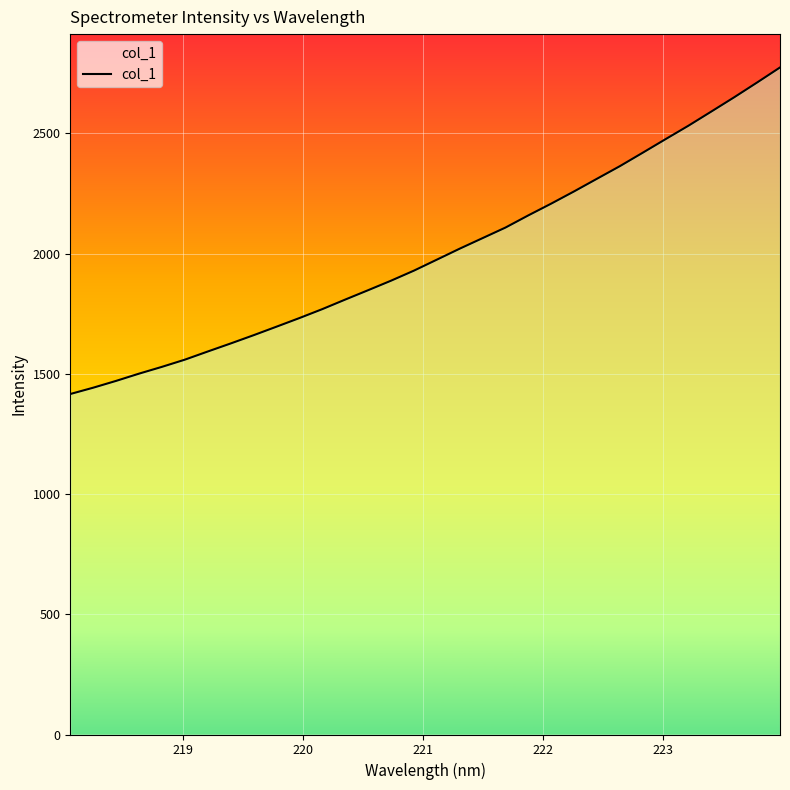

What is the maximum value shown in the chart?

2774.6